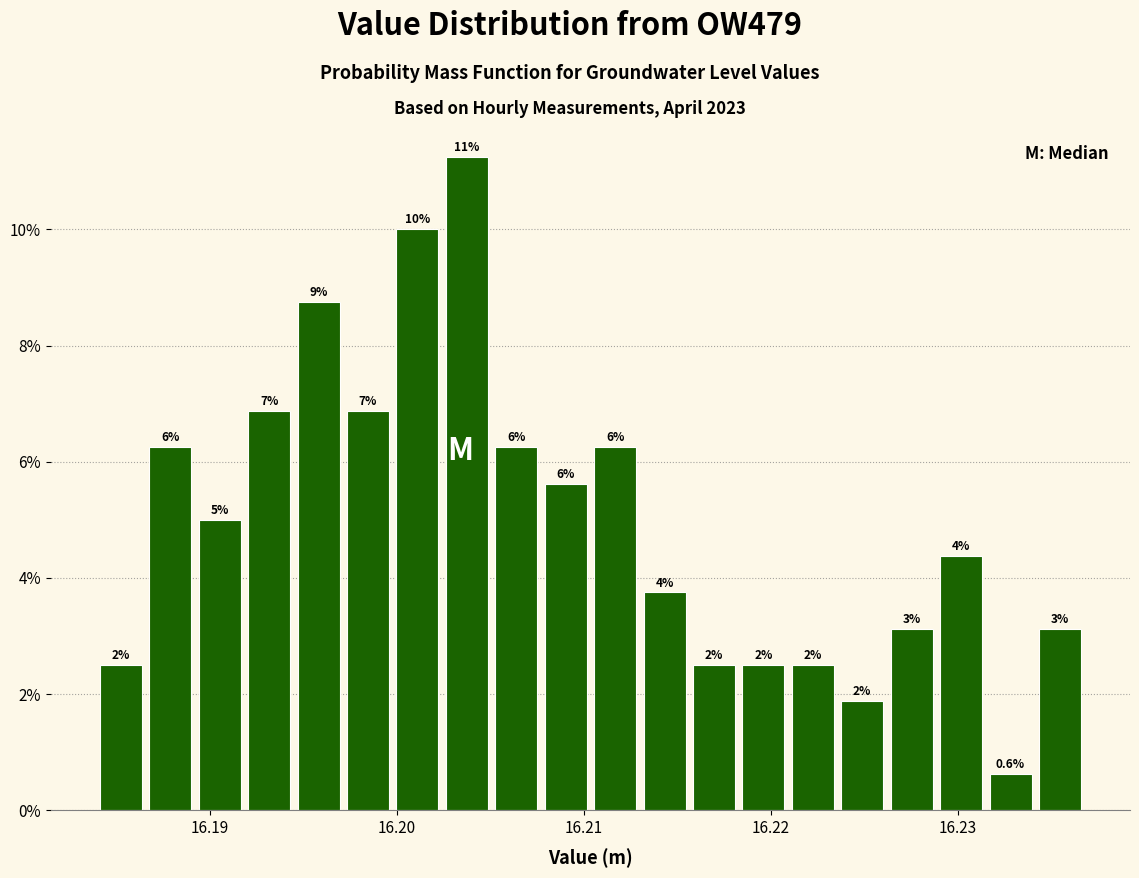

Read against the x-axis, roughly where is the centre of the tallest bar?

16.204